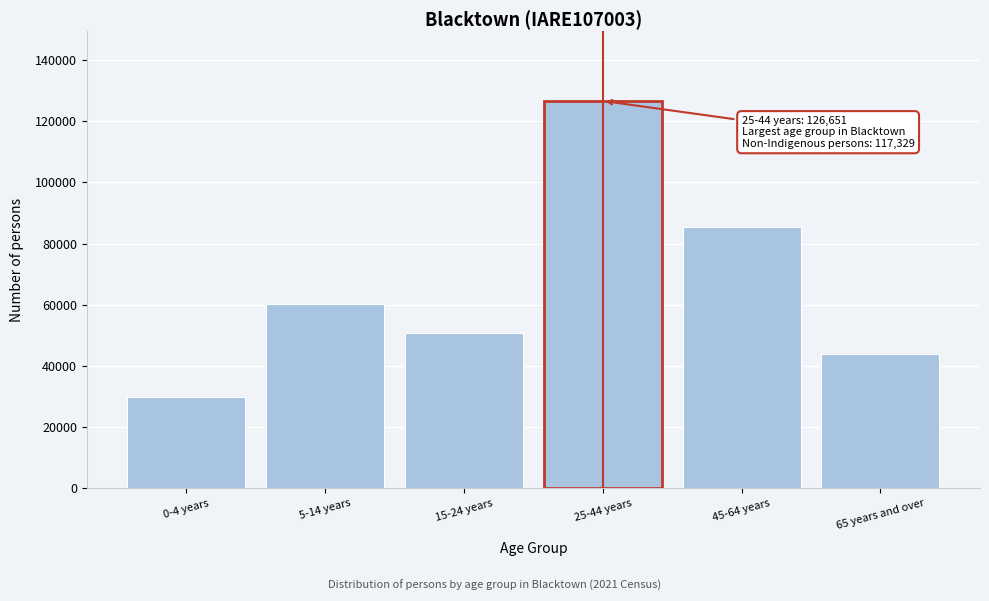

Reading right to left, list all the values displayed in this chart.

65 years and over=43764	45-64 years=85436	25-44 years=126651	15-24 years=50801	5-14 years=60217	0-4 years=29907